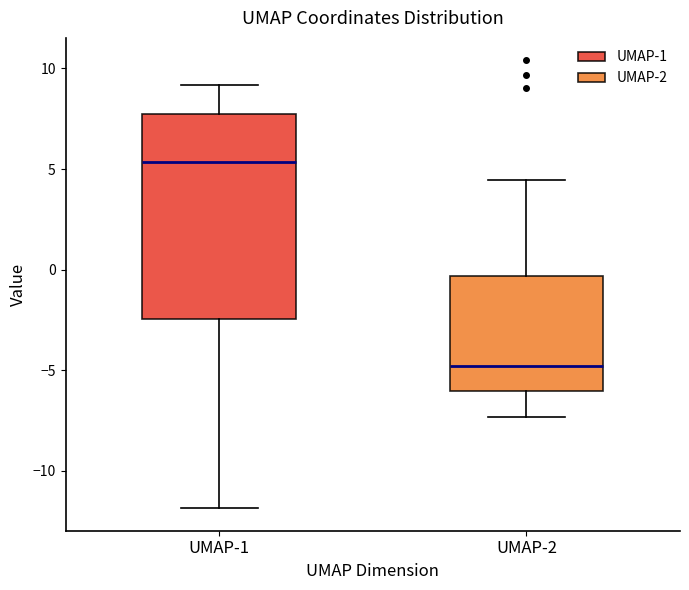

Reading left to right, read every box against the y-axis: the position of its median line, the range the box covers, and the ends of its whiskers. The values are not printed on the chart, so give them approximately, as read against the axis.

UMAP-1: median 5.5, box -2.5 to 8.0, whiskers -12.0 to 9.0
UMAP-2: median -5.0, box -6.0 to -0.5, whiskers -7.5 to 4.5